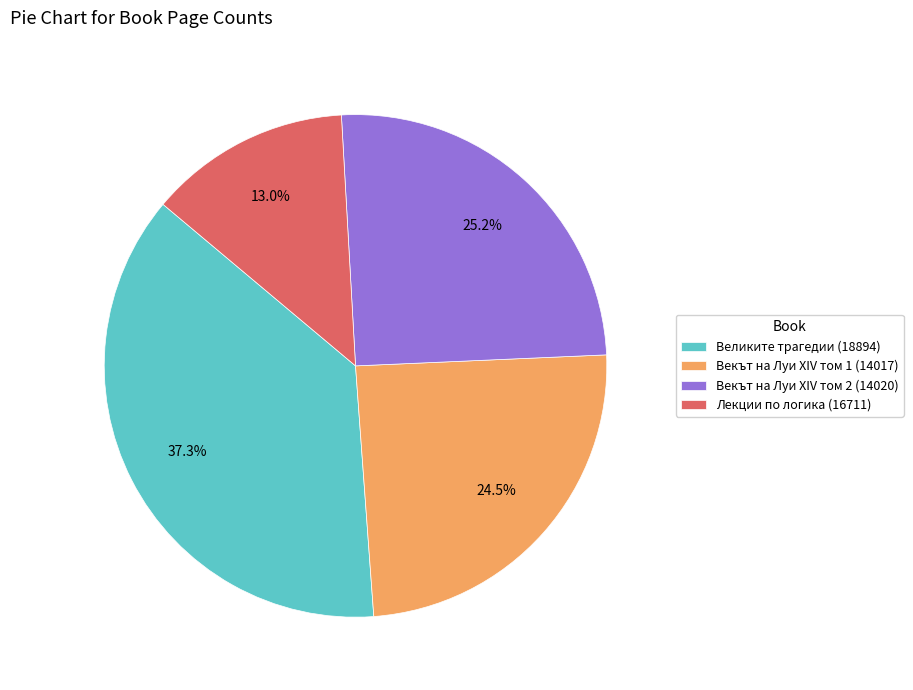

True or false: Векът на Луи XIV том 2 (14020) accounts for 25% of the total.

True